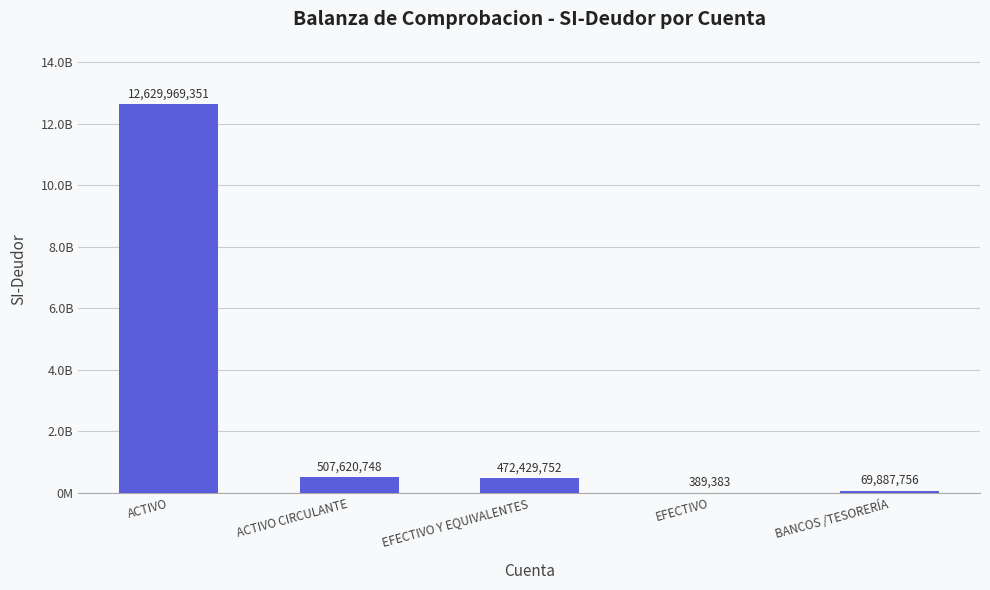

What is the sum of all values?

13680296989.6